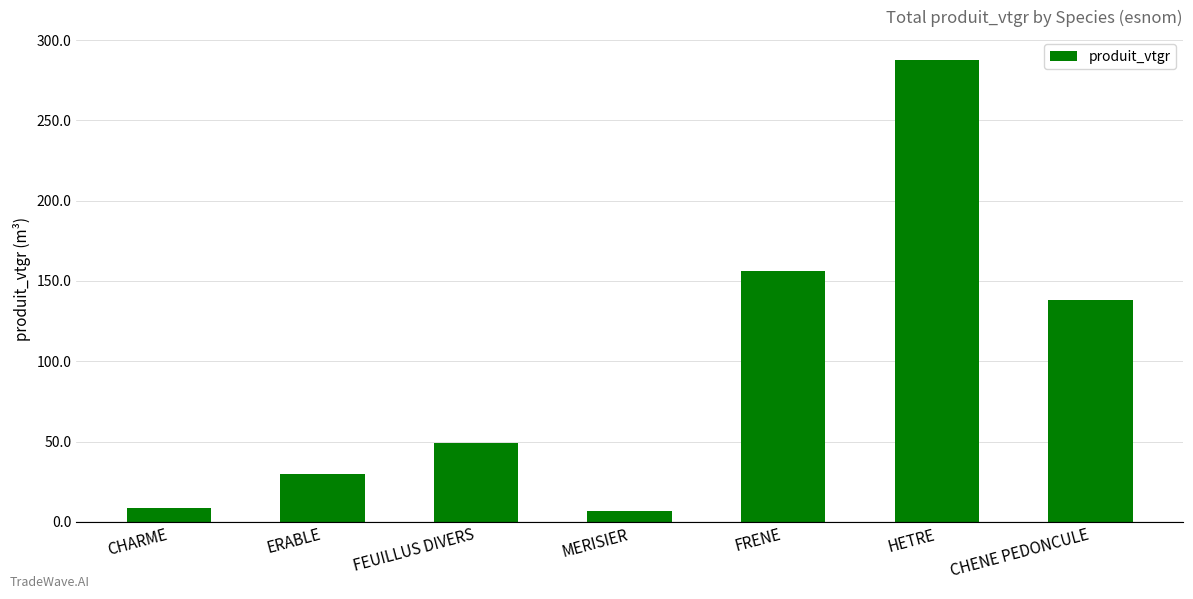

How many data points are less than 48?

3